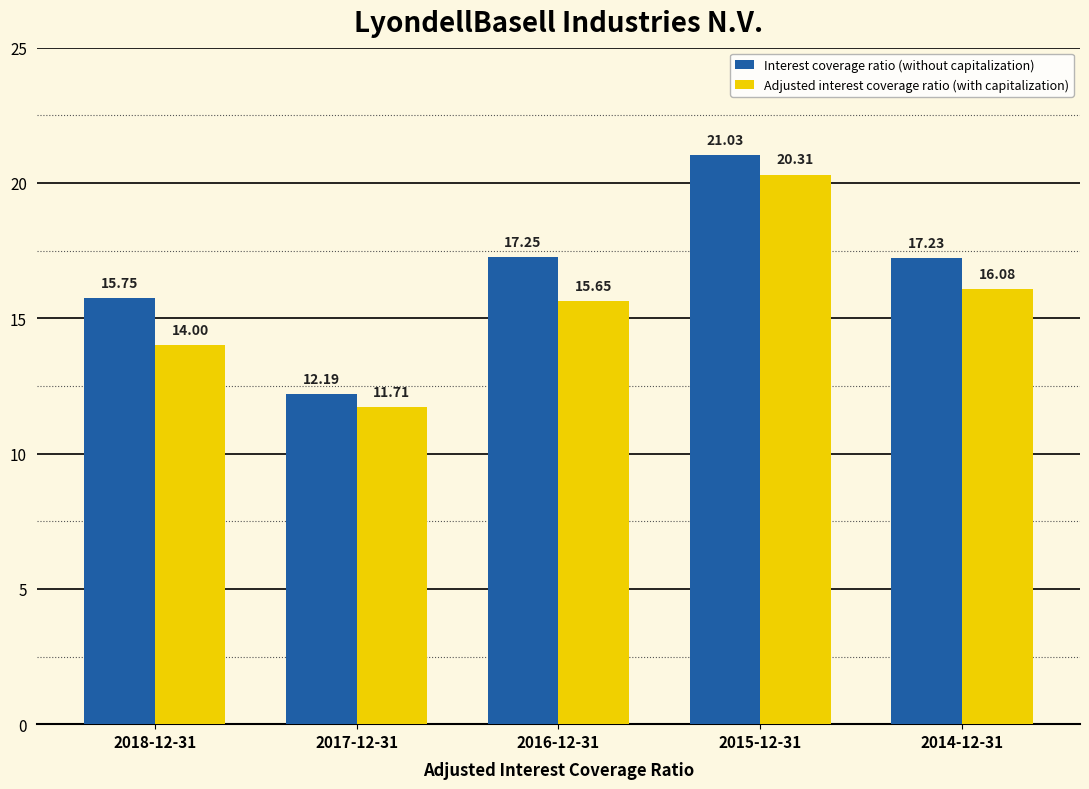

What is the average value of the Adjusted interest coverage ratio (with capitalization) series?

15.6